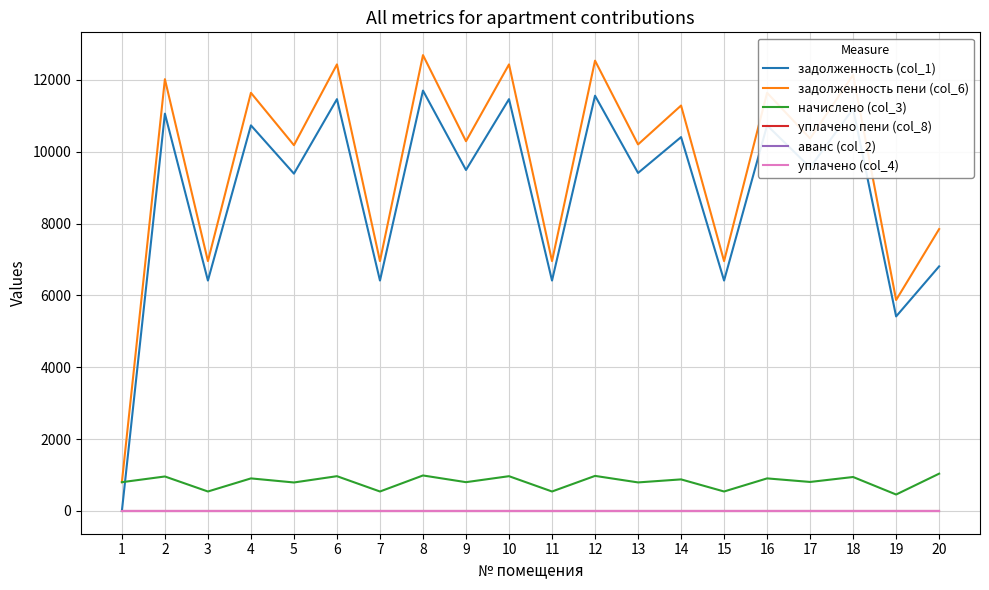

What value does the задолженность пени (col_6) series have at 15?

6953.9